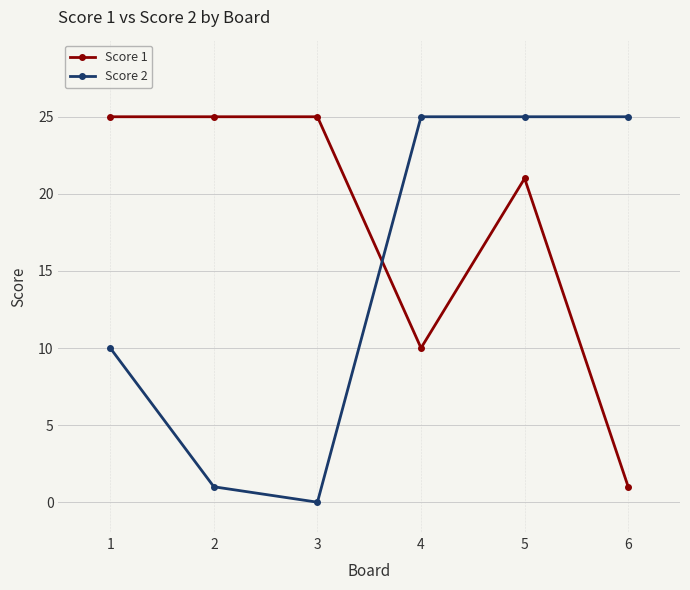

At how many categories does at least one series exceed 7?

6